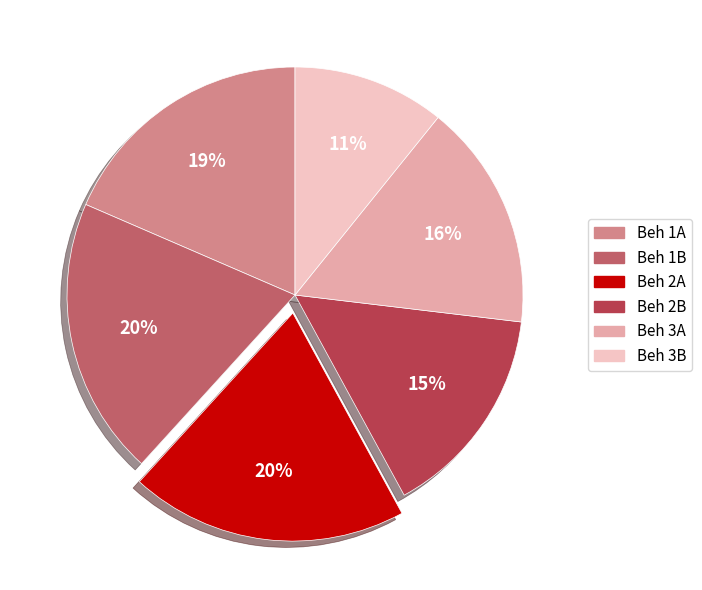

To the nearest percent, what is the average slice percentage?

17%